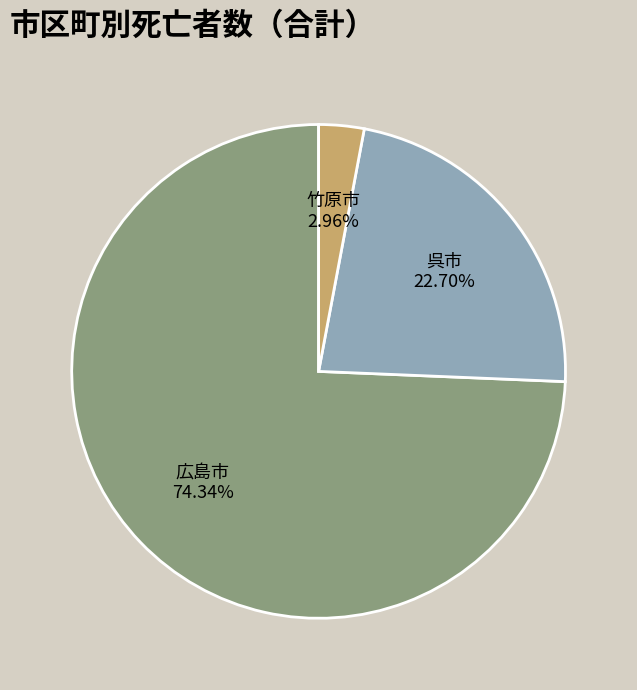

To the nearest percent, what is the difference between the largest and smallest slice percentages?

71%